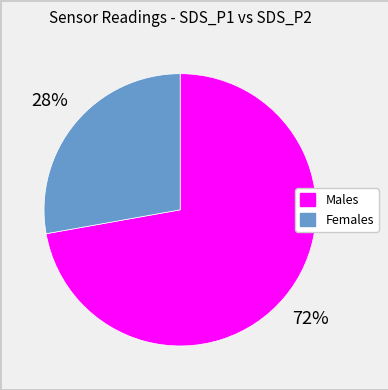

Does any single category account for the majority?

Yes